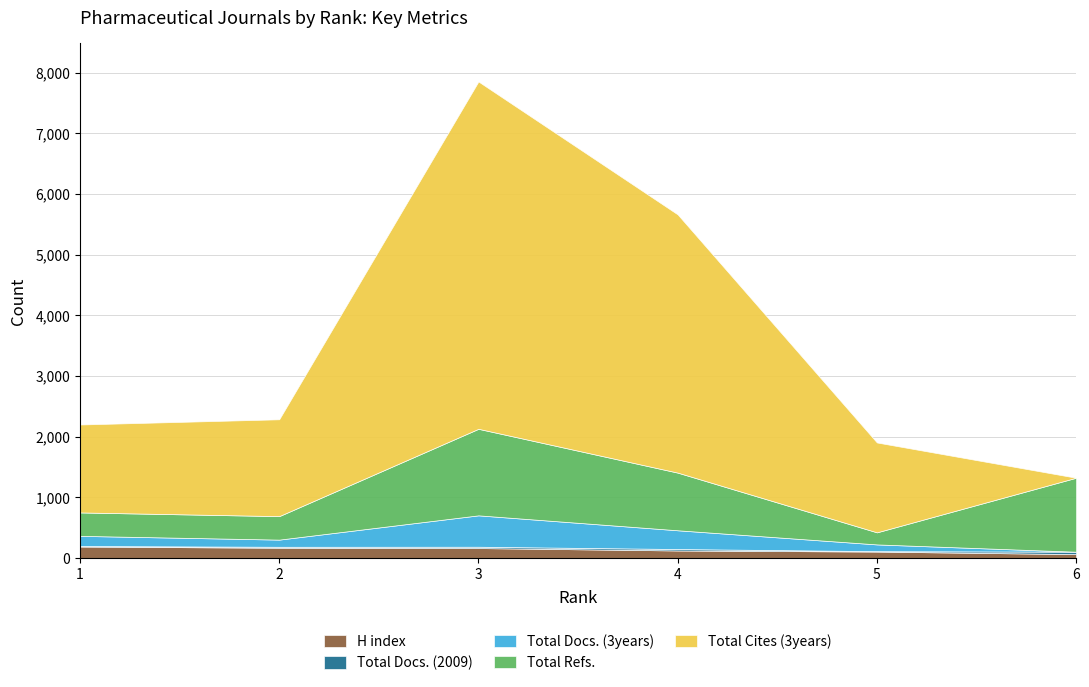

What is the value of the Total Cites (3years) point at the 4th from the left?

4255